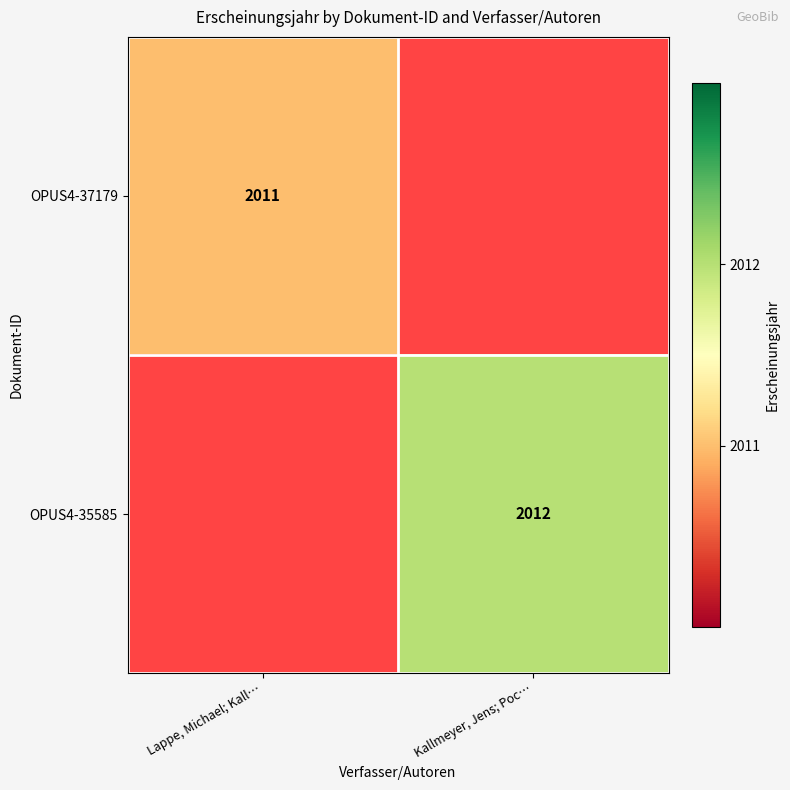

True or false: OPUS4-35585 has a value of 2994 at Kallmeyer, Jens; Poc….

False